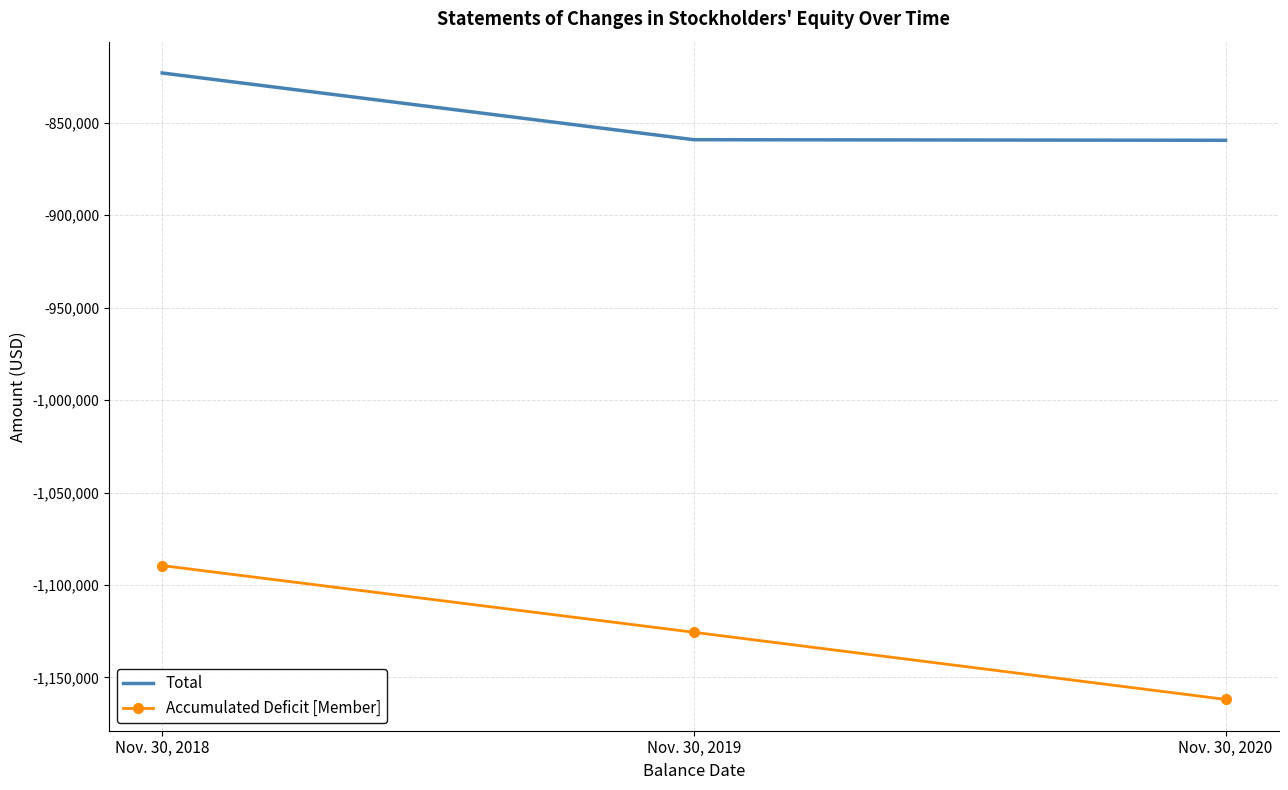

What is the smallest value displayed?

-1161914